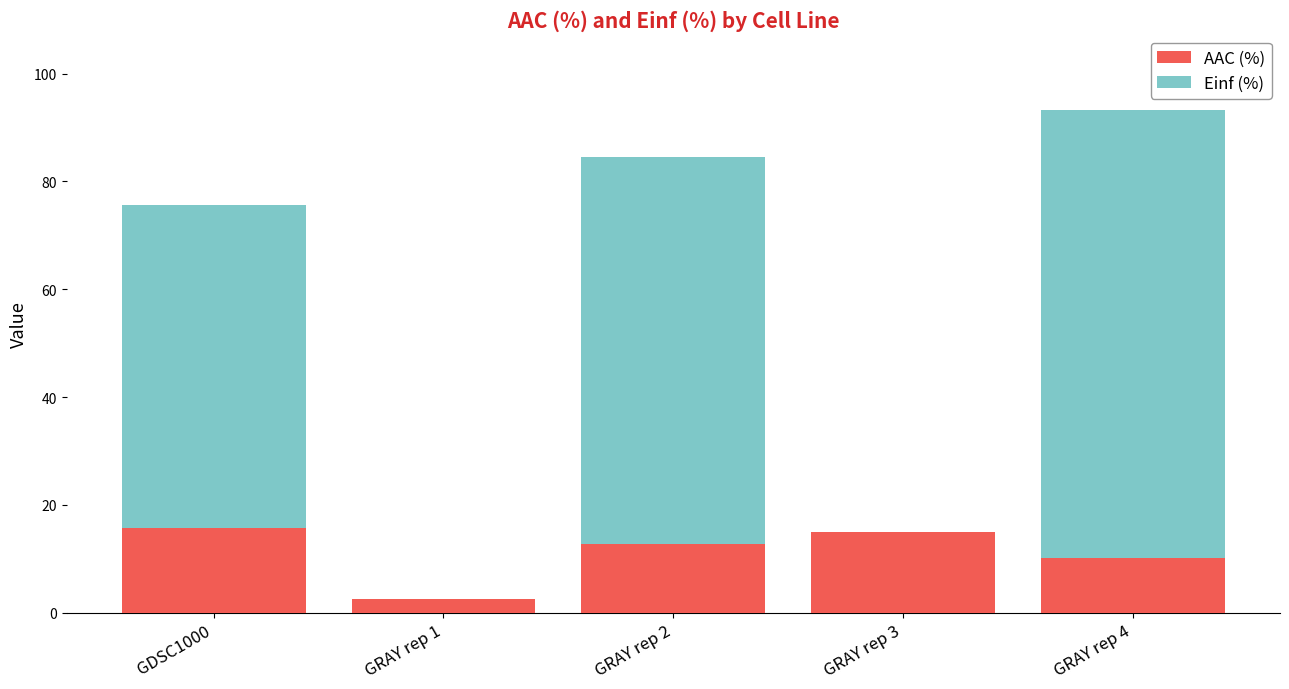

Is it true that AAC (%) equals 9.8 at GDSC1000?

False